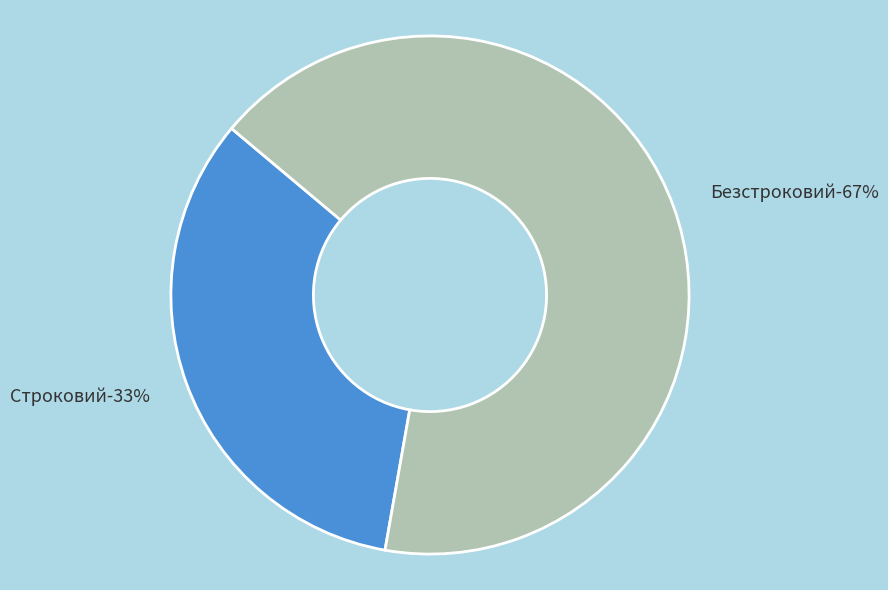

What percentage is the Строковий slice, to the nearest percent?

33%